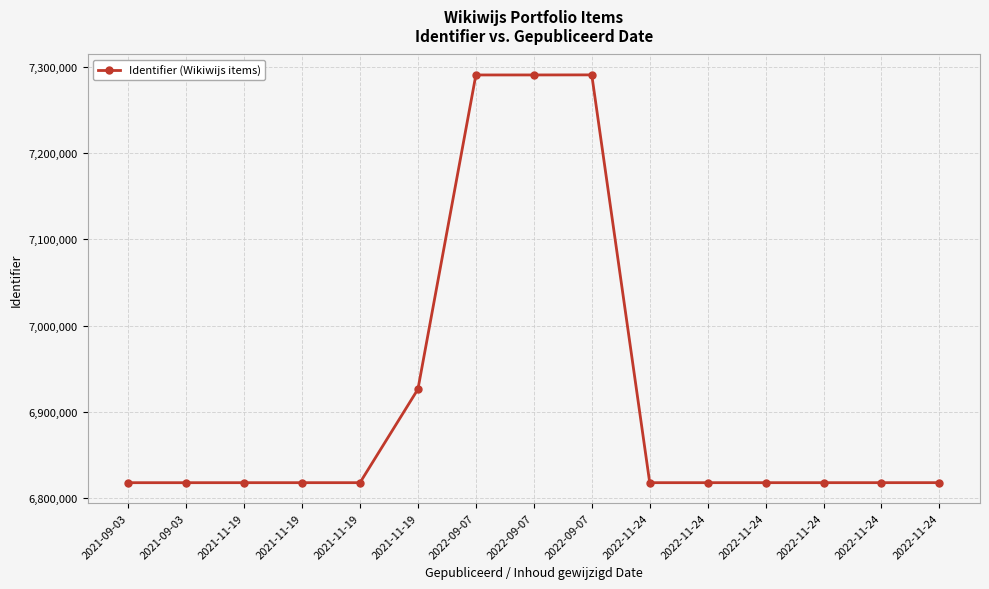

How many categories are shown in the chart?

15